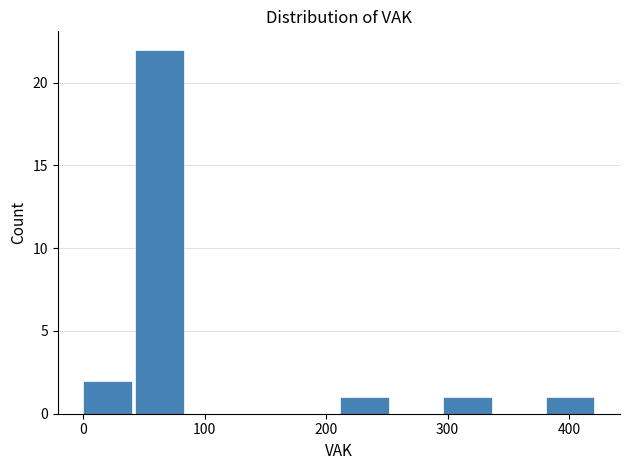

Reading left to right, list every bar in this chart as the range it spans on the x-axis followed by its height. Neither the bar edges nor the heights are printed on the chart, so give them approximately, as read against the axes.

0 to 40: 2
40 to 80: 22
80 to 130: 0
130 to 170: 0
170 to 210: 0
210 to 250: 1
250 to 300: 0
300 to 340: 1
340 to 380: 0
380 to 420: 1